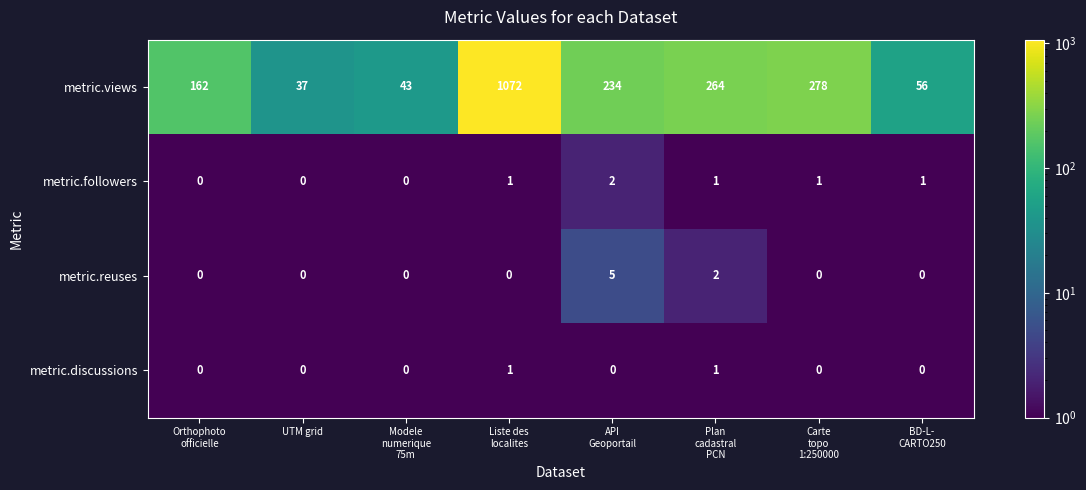

True or false: metric.reuses has a value of 0 at UTM grid.

True